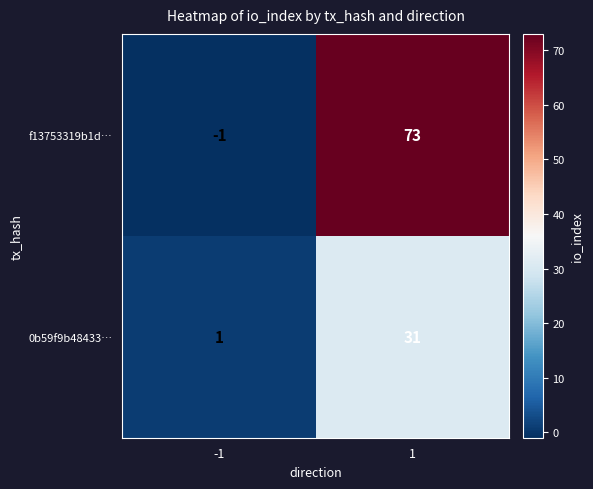

The 0b59f9b48433… series shows 31 at 1. True or false?

True